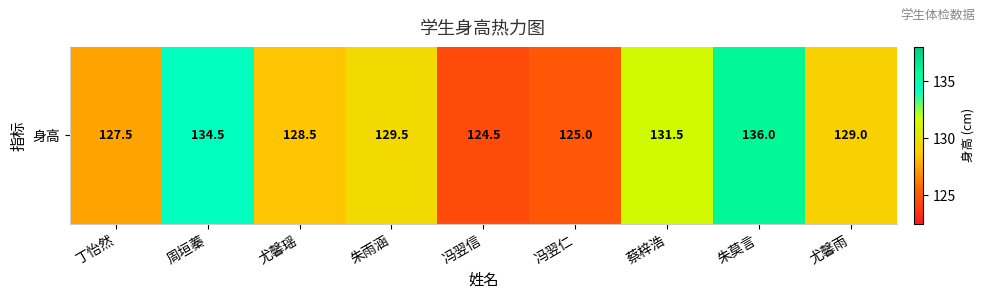

Count the number of data series in this chart.

1